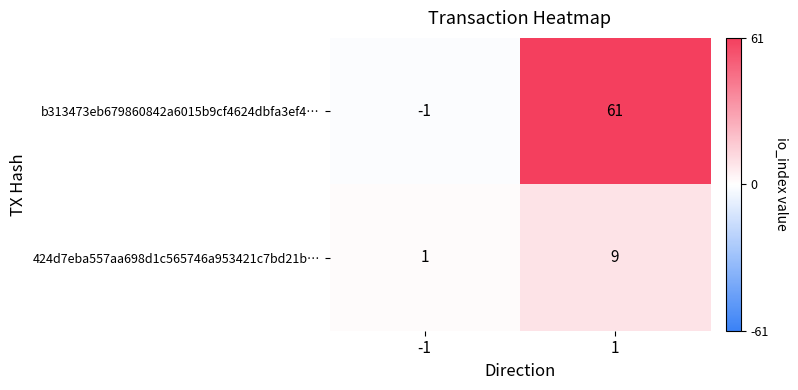

List the series in order of their peak value, lowest first.

424d7eba557aa698d1c565746a953421c7bd21b…, b313473eb679860842a6015b9cf4624dbfa3ef4…